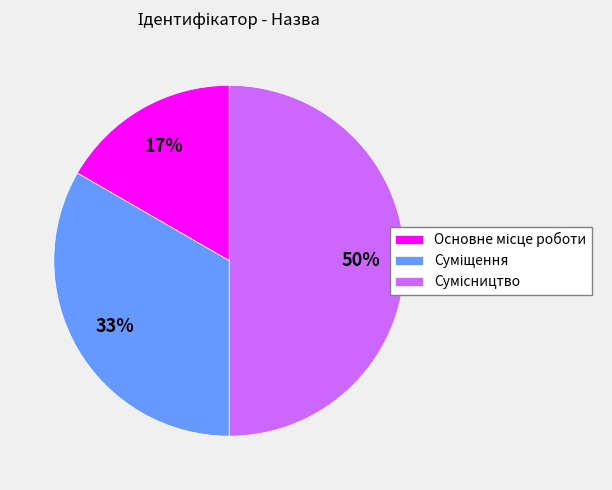

To the nearest percent, what is the difference between the largest and smallest slice percentages?

33%